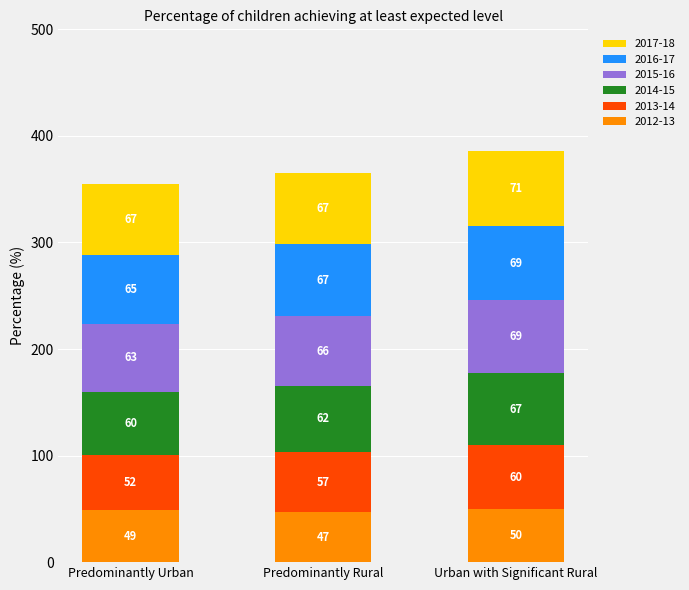

The value of 2012-13 at Predominantly Rural is 18.4. True or false?

False